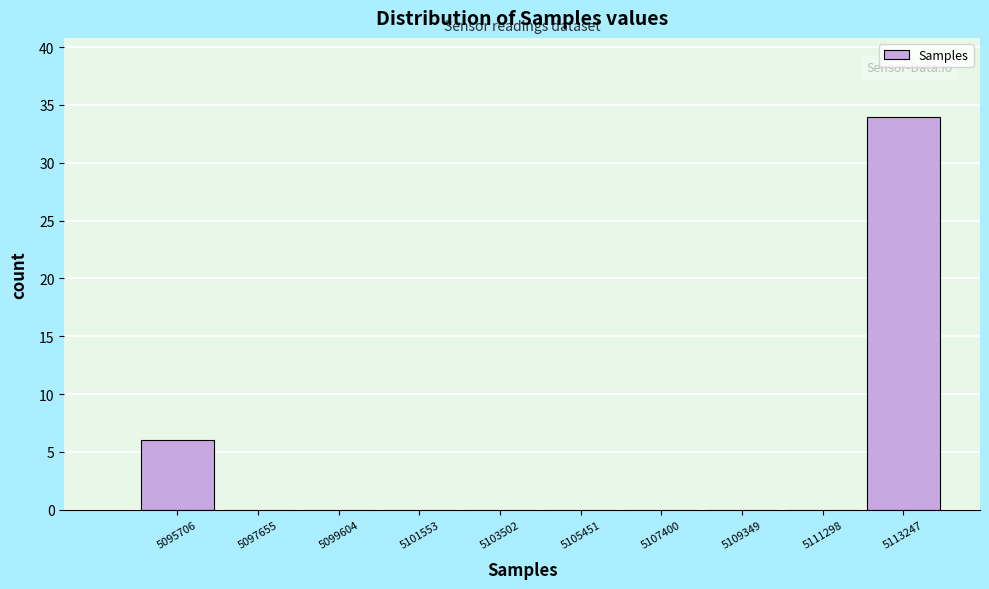

Reading left to right, extract all data points from this chart.

5095706=6	5097655=0	5099604=0	5101553=0	5103502=0	5105451=0	5107400=0	5109349=0	5111298=0	5113247=34